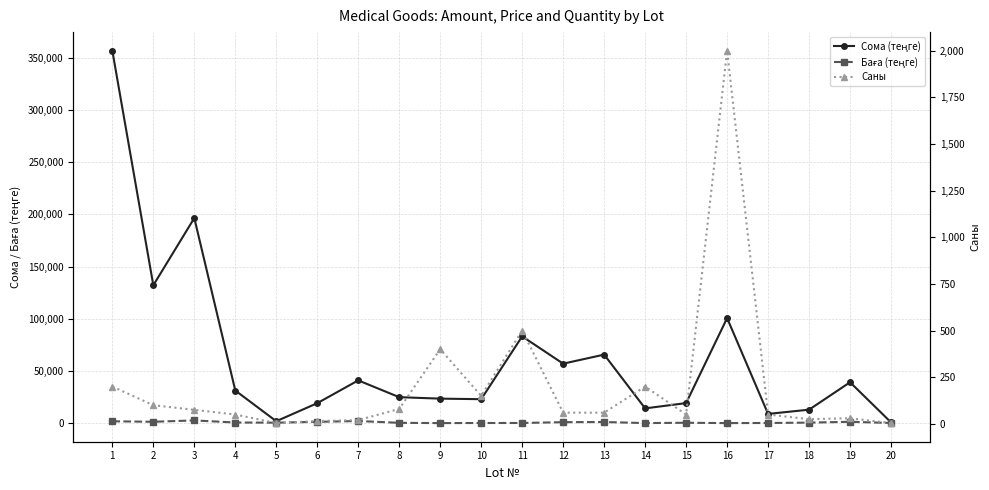

Reading right to left, transcribe all the data shown in this chart.

Сома (теңге): 754.4	39162.0	12907.8	8850.0	100600.0	19216.0	14148.0	65640.0	56966.4	83105.0	22953.0	23480.0	24880.0	40953.8	19126.2	1857.6	31251.0	196402.5	132048.0	356620.0
Баға (теңге): 188.6	1305.4	516.3	177.0	50.3	384.3	70.7	1094.0	949.4	166.2	153.0	58.7	311.0	2047.7	1275.1	464.4	625.0	2618.7	1320.5	1783.1
Саны: 4.0	30.0	25.0	50.0	2000.0	50.0	200.0	60.0	60.0	500.0	150.0	400.0	80.0	20.0	15.0	4.0	50.0	75.0	100.0	200.0